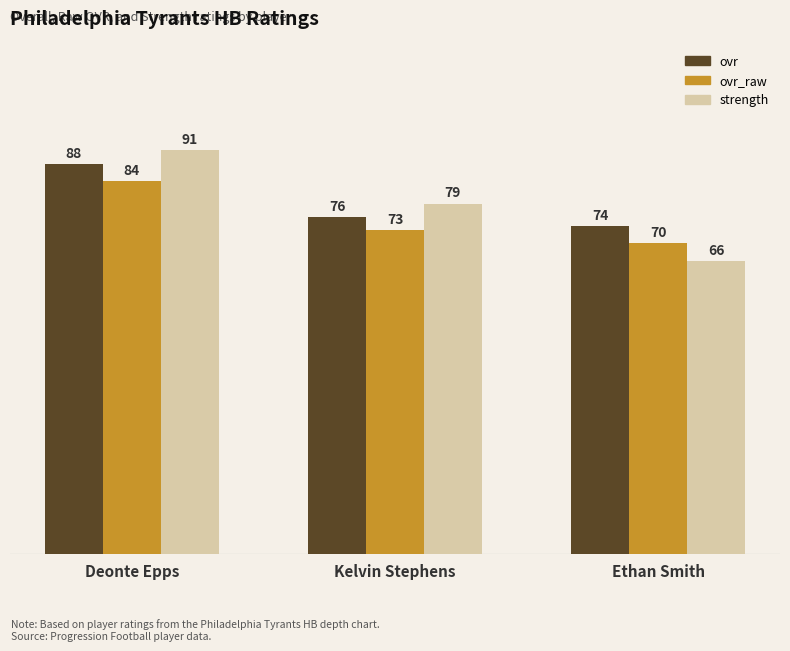

Rank the series at Ethan Smith from highest to lowest value.

ovr, ovr_raw, strength